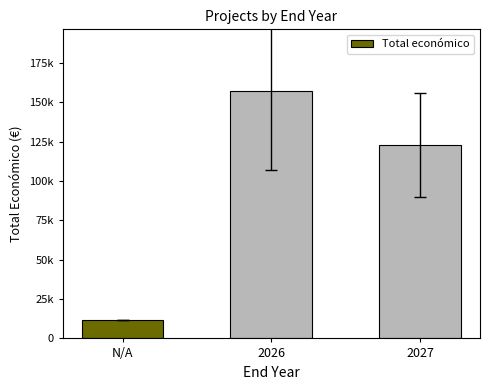

Does the chart contain any negative values?

No